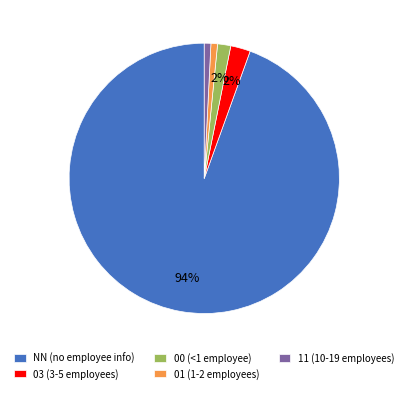

How many slices are in this pie chart?

5